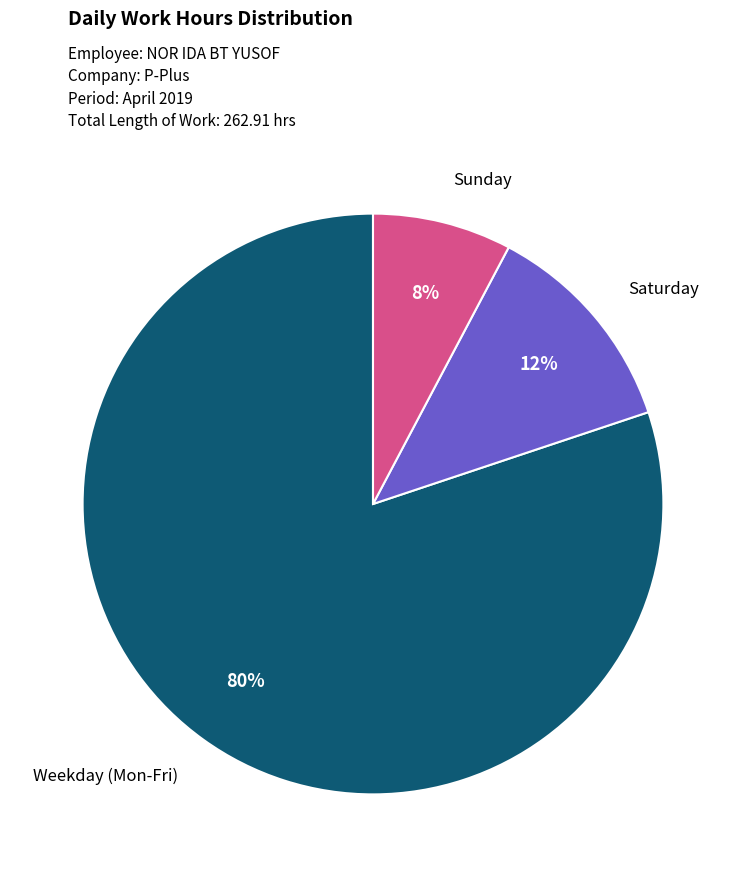

How many slices are in this pie chart?

3